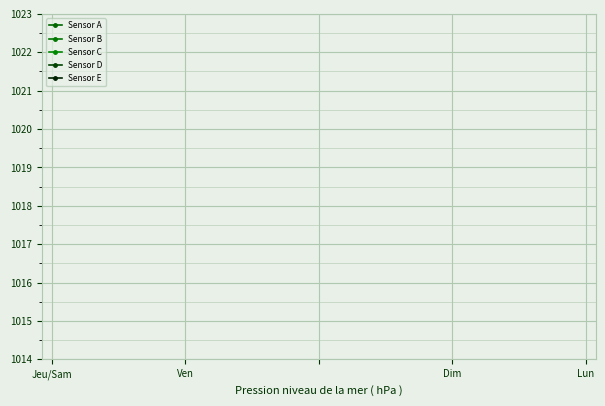

True or false: Sensor D has more than 1 interior local peaks.

False